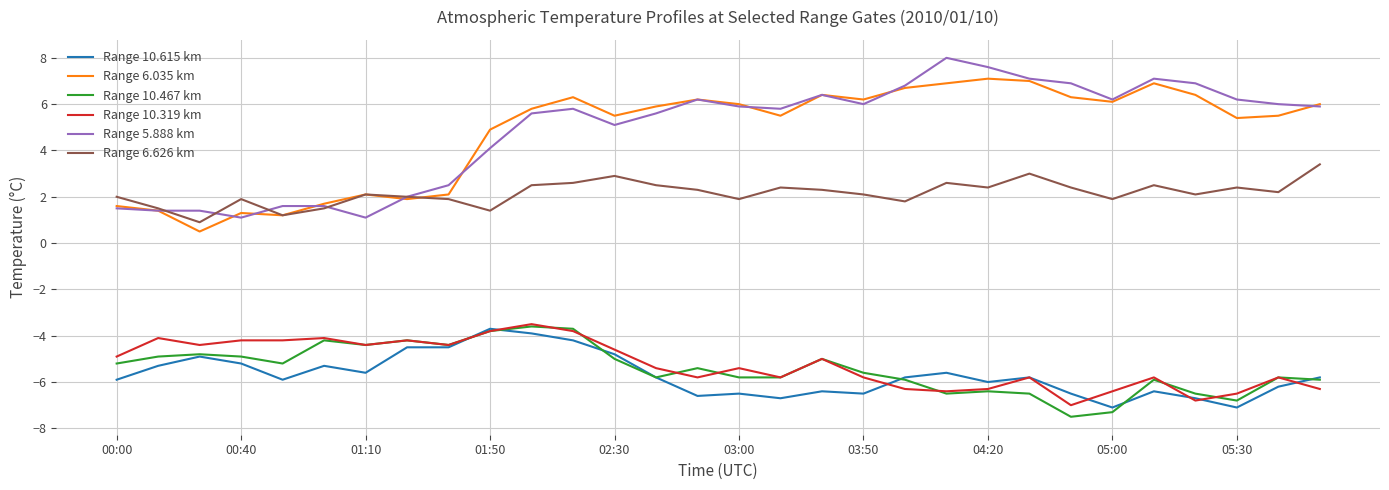

What is the minimum value shown in the chart?

-7.5